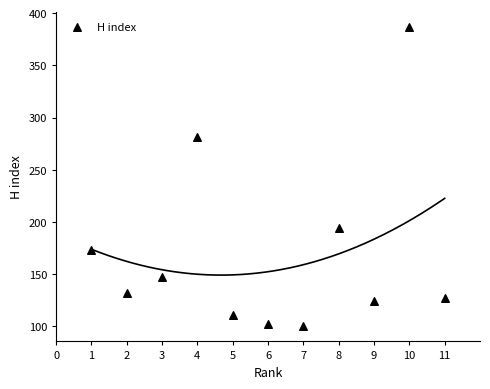

What Y value in the scatter plot is closest to 243?

281